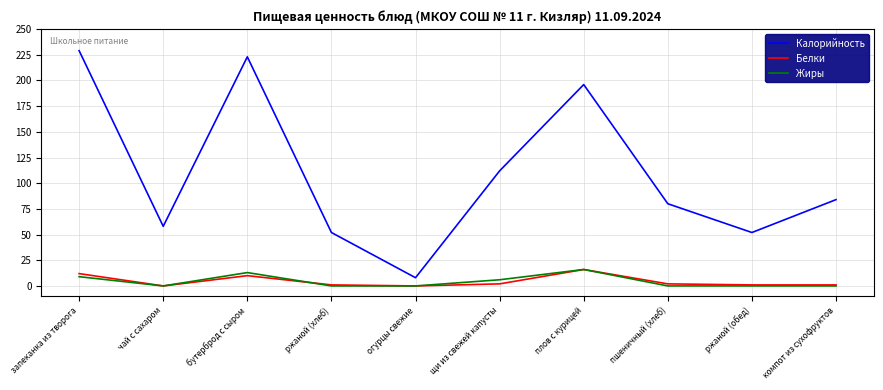

True or false: Калорийность has a value of 229 at запеканка из творога.

True